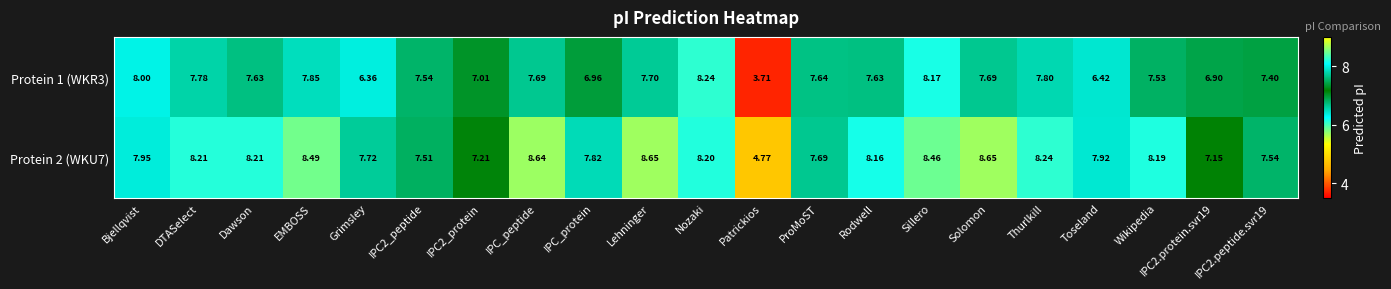

At Rodwell, list the series in order from smallest to largest.

Protein 1 (WKR3), Protein 2 (WKU7)